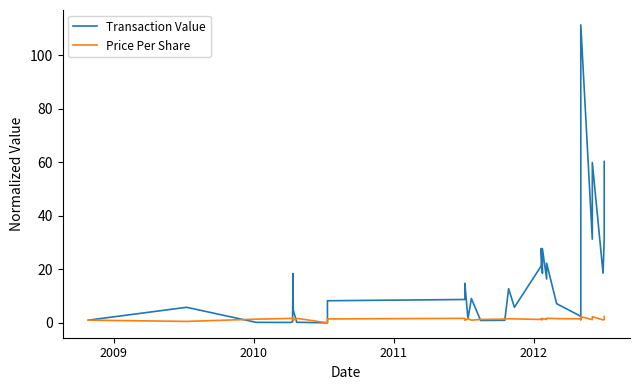

After their last crossing, which series has the higher values: Price Per Share or Transaction Value?

Transaction Value